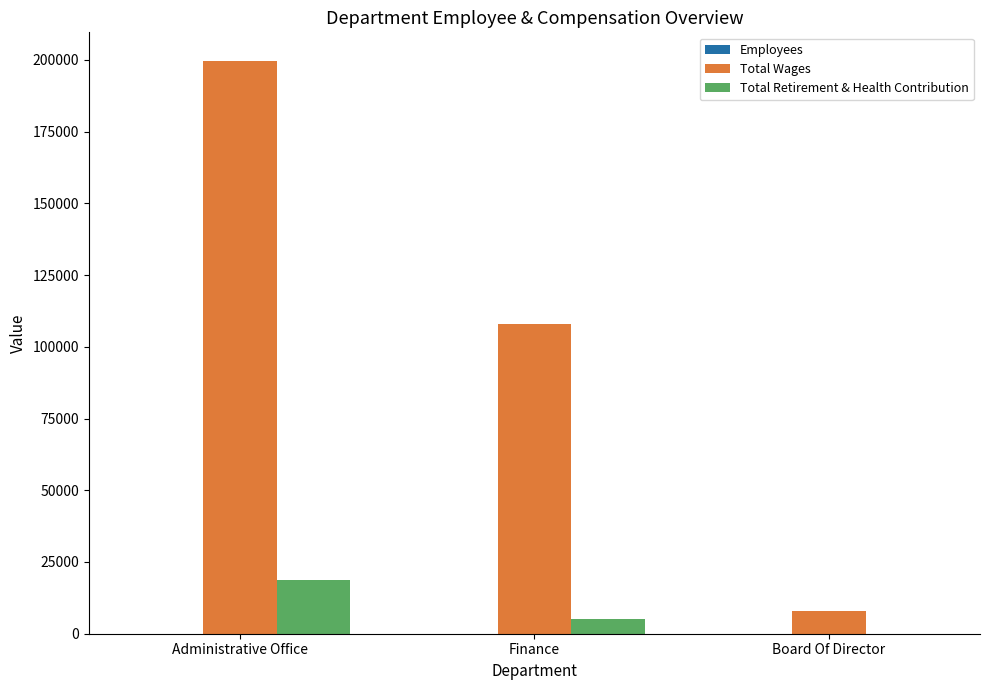

Which label corresponds to the largest value in the chart?

Administrative Office